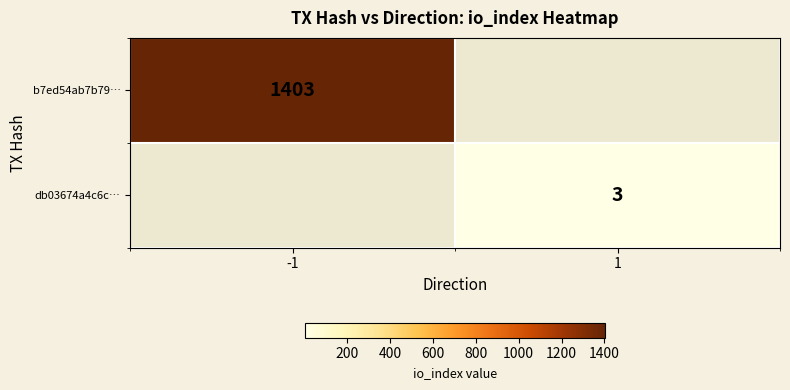

Is the value of b7ed54ab7b79… at -1 greater than the value of db03674a4c6c… at 1?

Yes